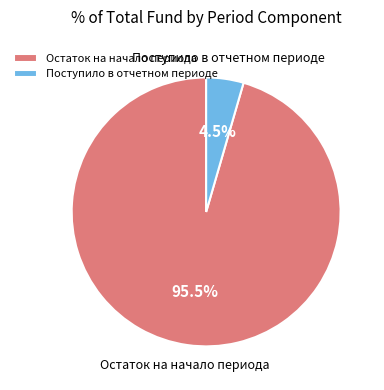

Is the sum of Поступило в отчетном периоде and Остаток на начало периода greater than half?

Yes